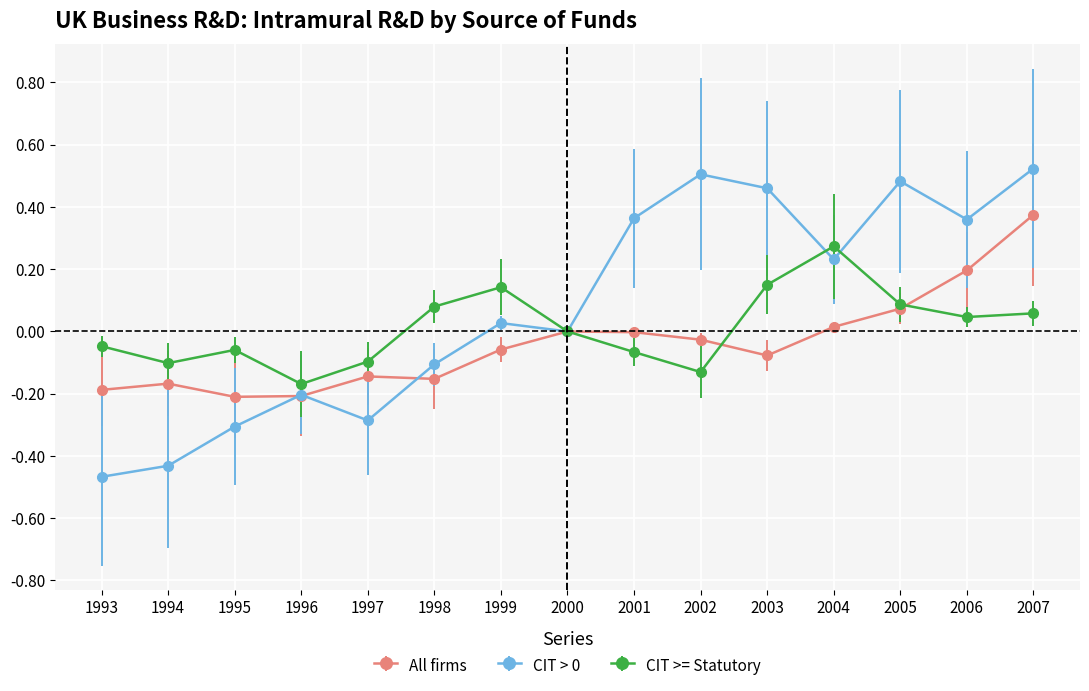

The value of CIT > 0 at 1996 is -0.2. True or false?

True